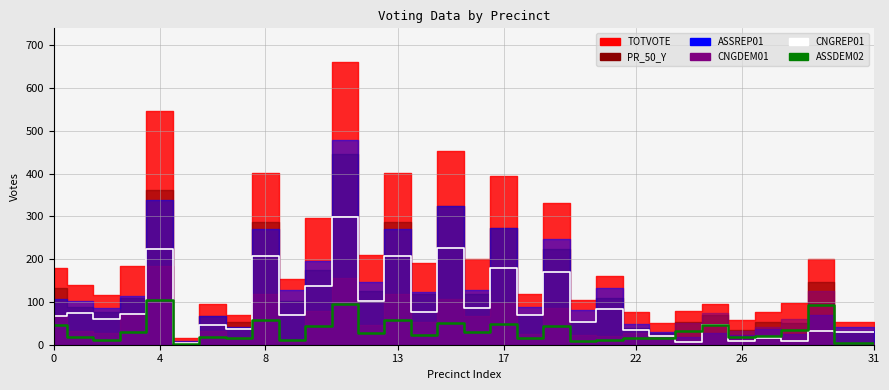

What is the label of the 8th point from the left?

31